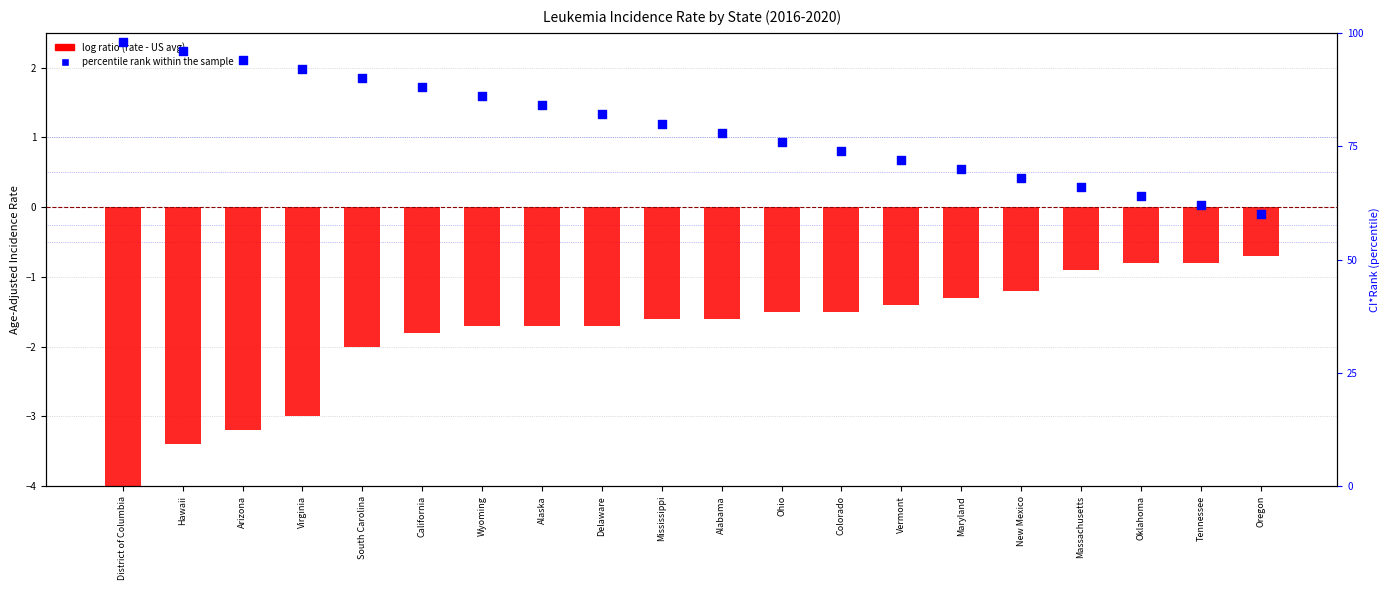

At which category is the sum across all series the highest?

District of Columbia